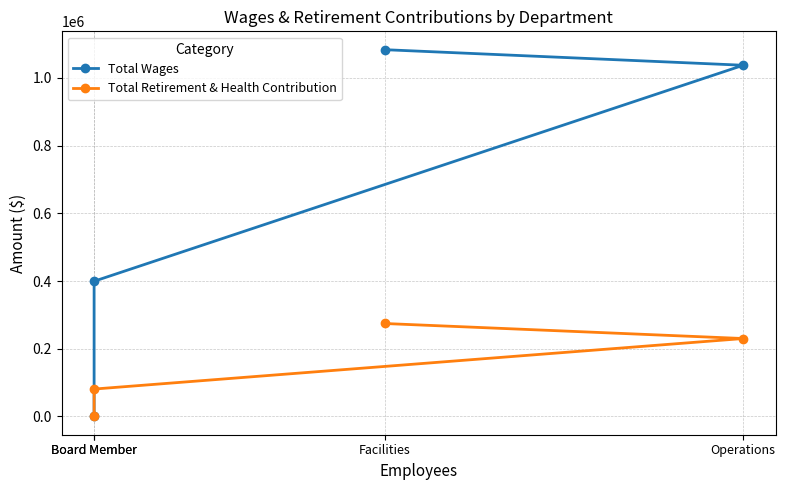

What is the difference between the Total Retirement & Health Contribution values at Facilities and Board Member?

193718